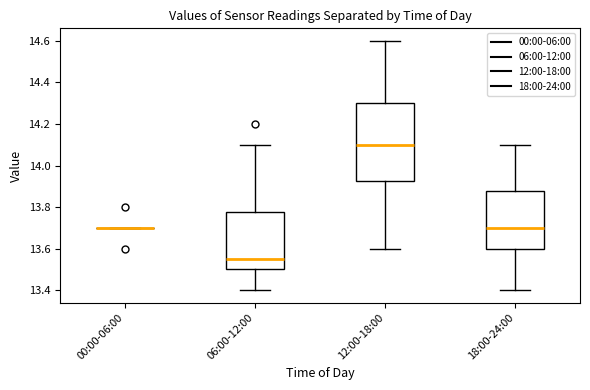

Which box is the tallest, from its lower edge to its upper edge?

12:00-18:00